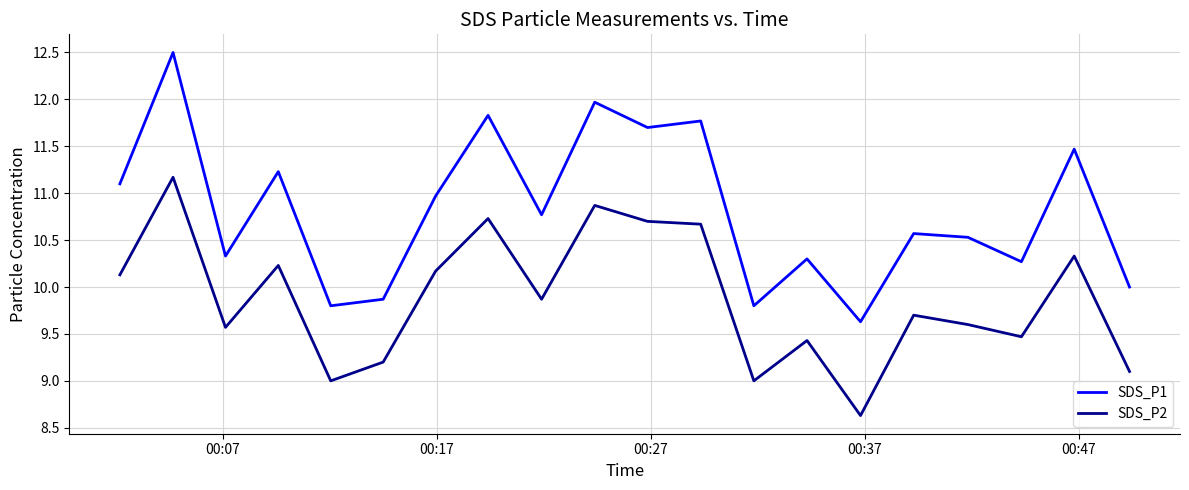

True or false: SDS_P1 and SDS_P2 cross at least once.

False